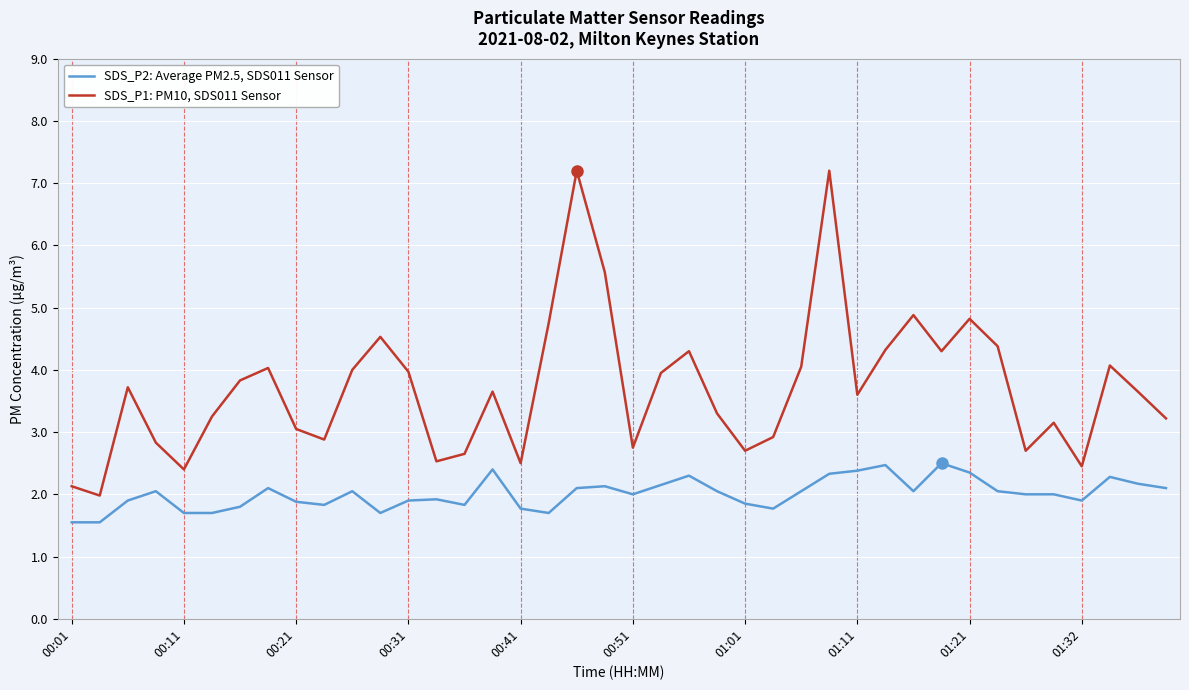

Which series has the largest total across all categories?

SDS_P1: PM10, SDS011 Sensor